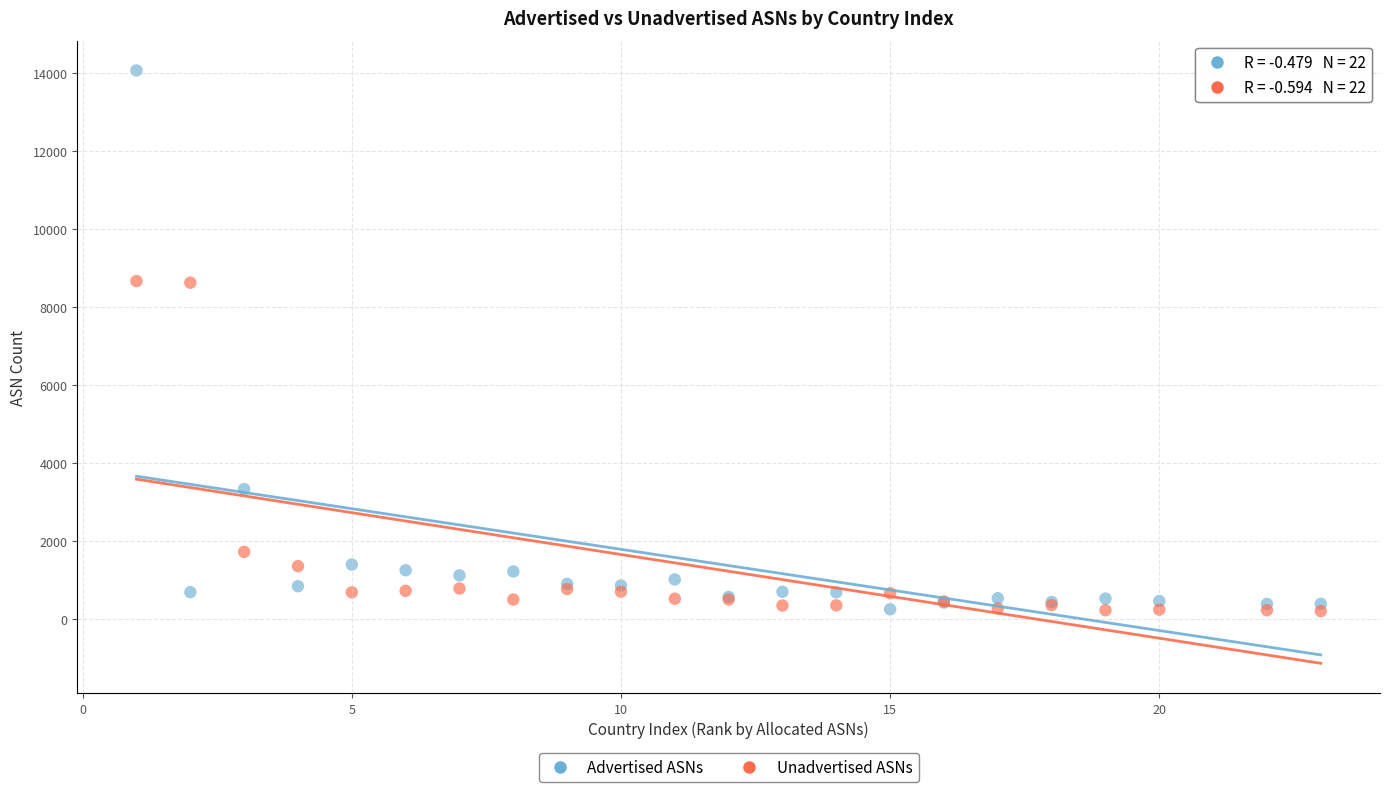

Which series contains the highest Y value?

Advertised ASNs